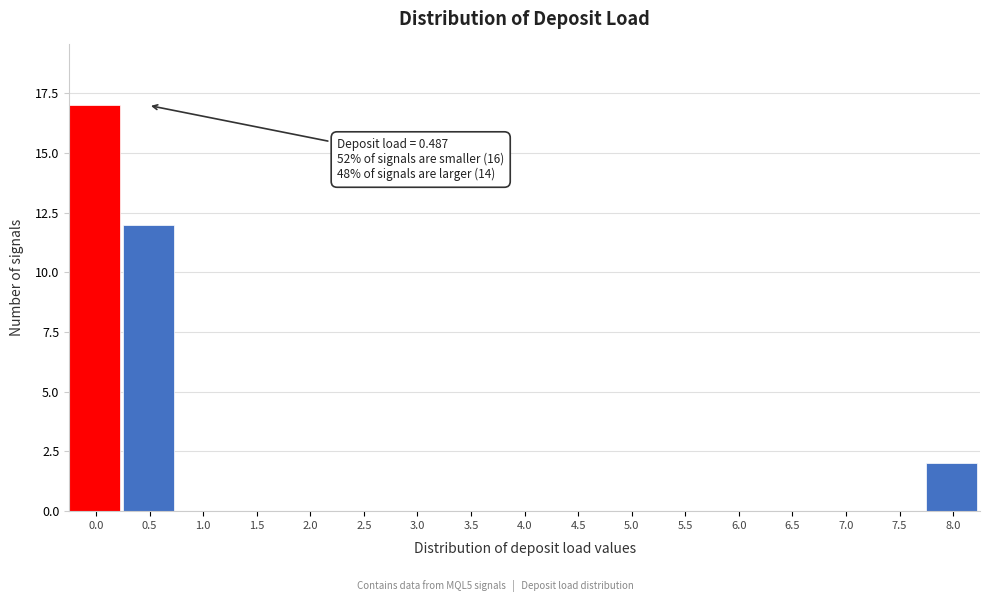

Reading right to left, what are all the values shown in this chart?

8.0=2	7.5=0	7.0=0	6.5=0	6.0=0	5.5=0	5.0=0	4.5=0	4.0=0	3.5=0	3.0=0	2.5=0	2.0=0	1.5=0	1.0=0	0.5=12	0.0=17